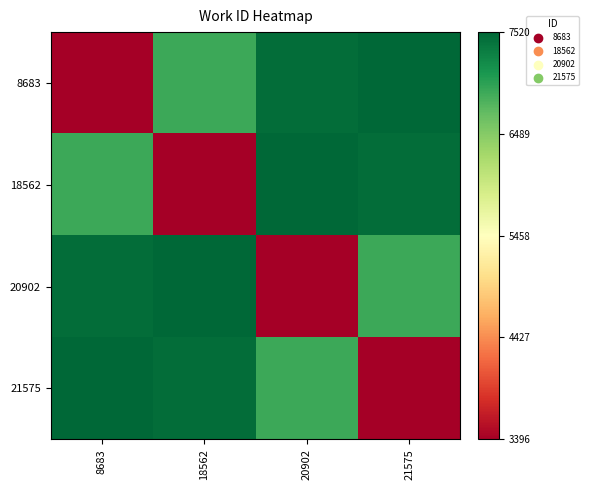

What is the total value across all series at 20902?

25295